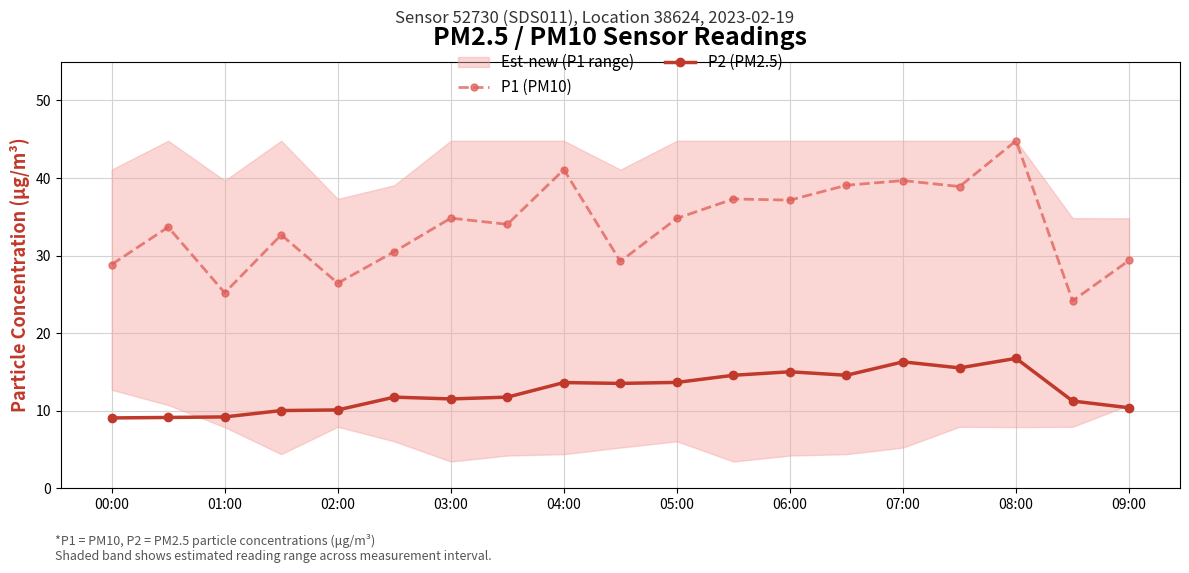

What is the minimum value shown in the chart?

9.1